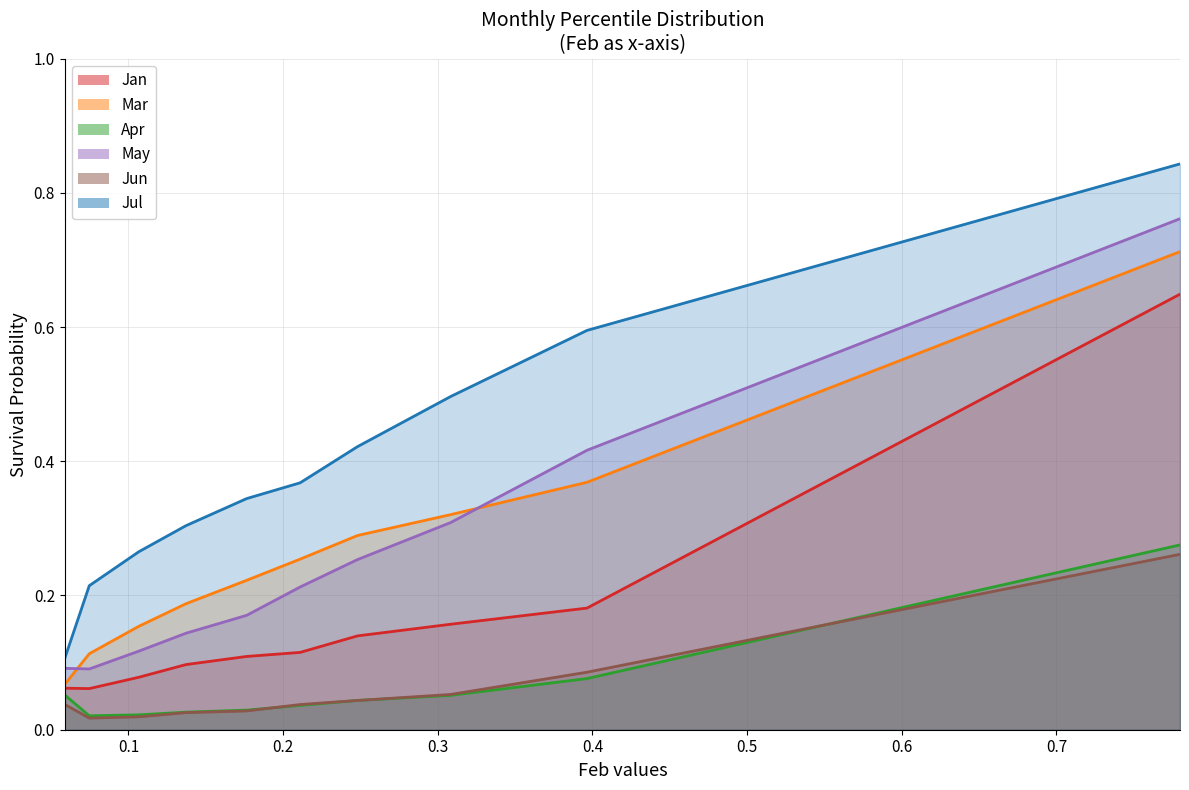

True or false: Jan and Mar intersect in this chart.

False